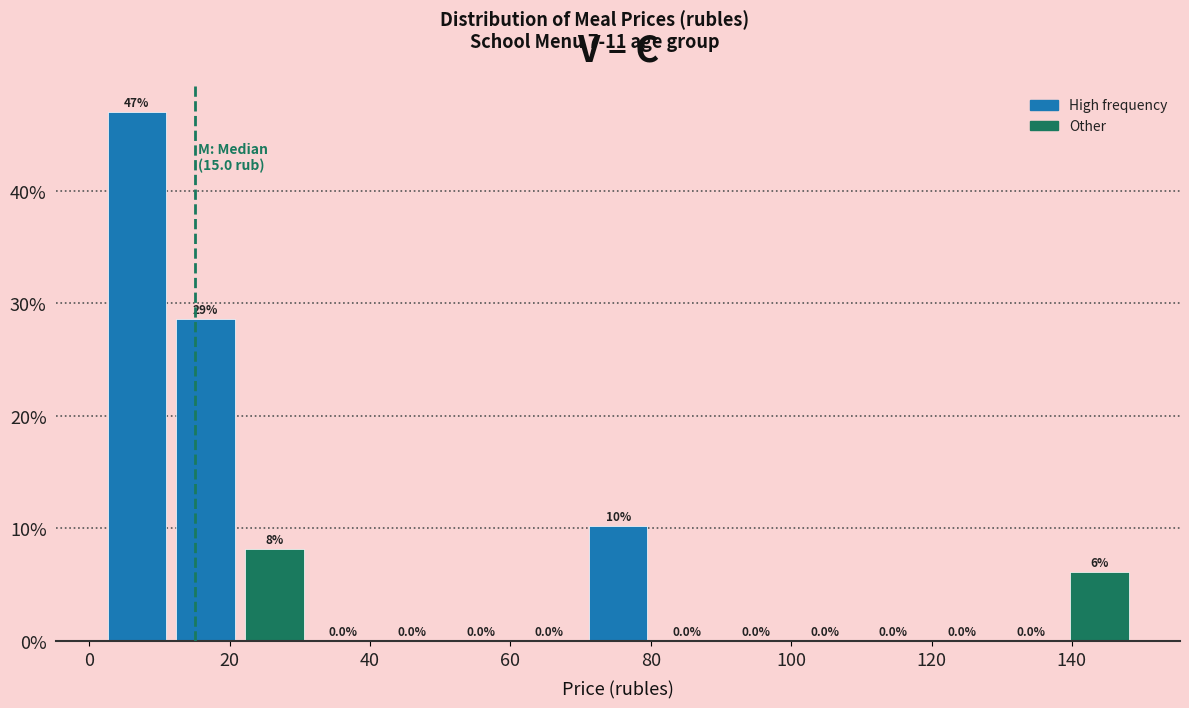

Which range on the x-axis has the tallest bar?

2.6 to 12.4